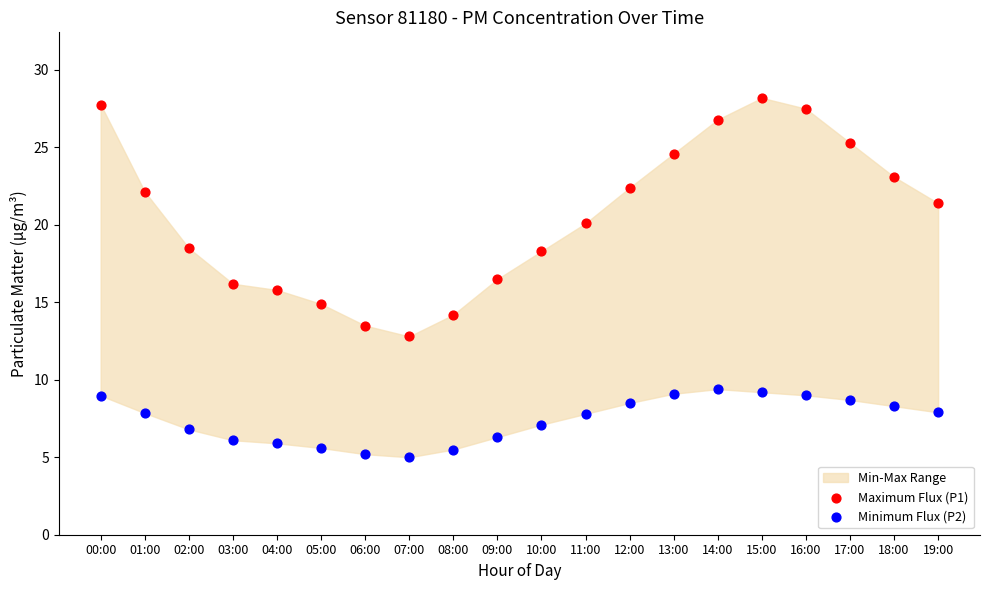

Which series contains the lowest Y value?

Minimum Flux (P2)